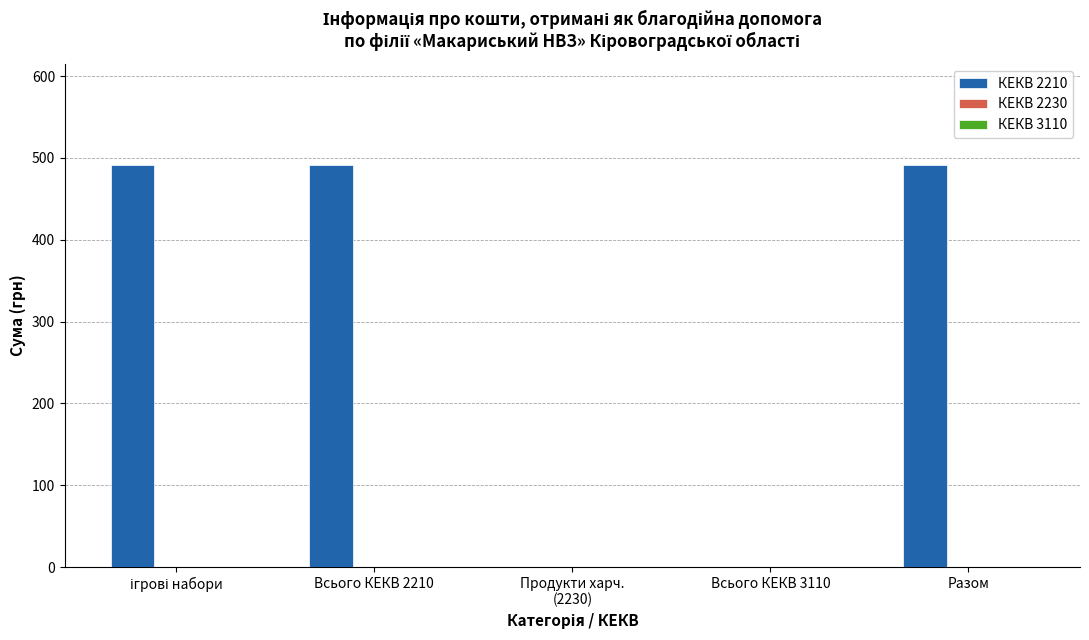

What is the maximum value shown in the chart?

491.9